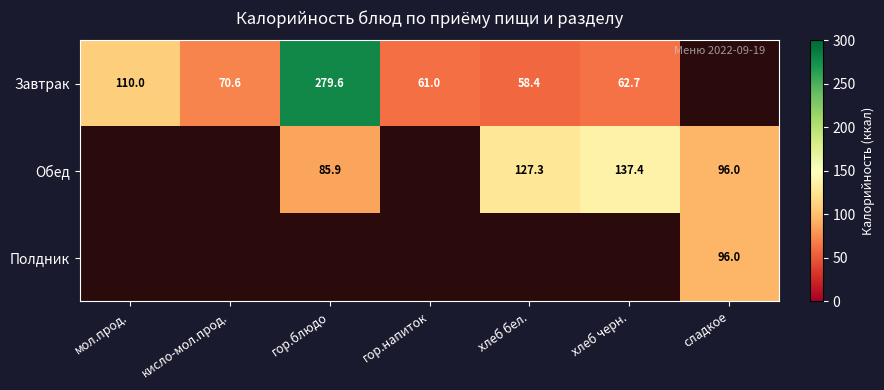

Is the value of Обед at сладкое greater than the value of Завтрак at мол.прод.?

No